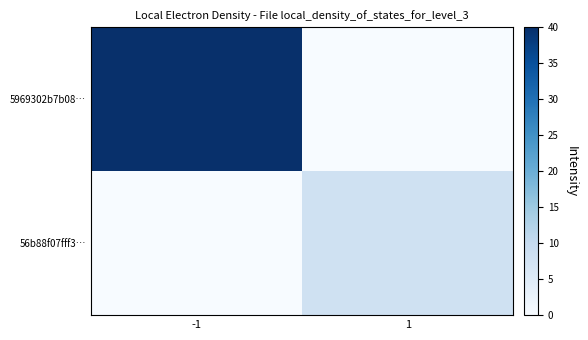

Which series has the largest range (max minus min)?

5969302b7b08…